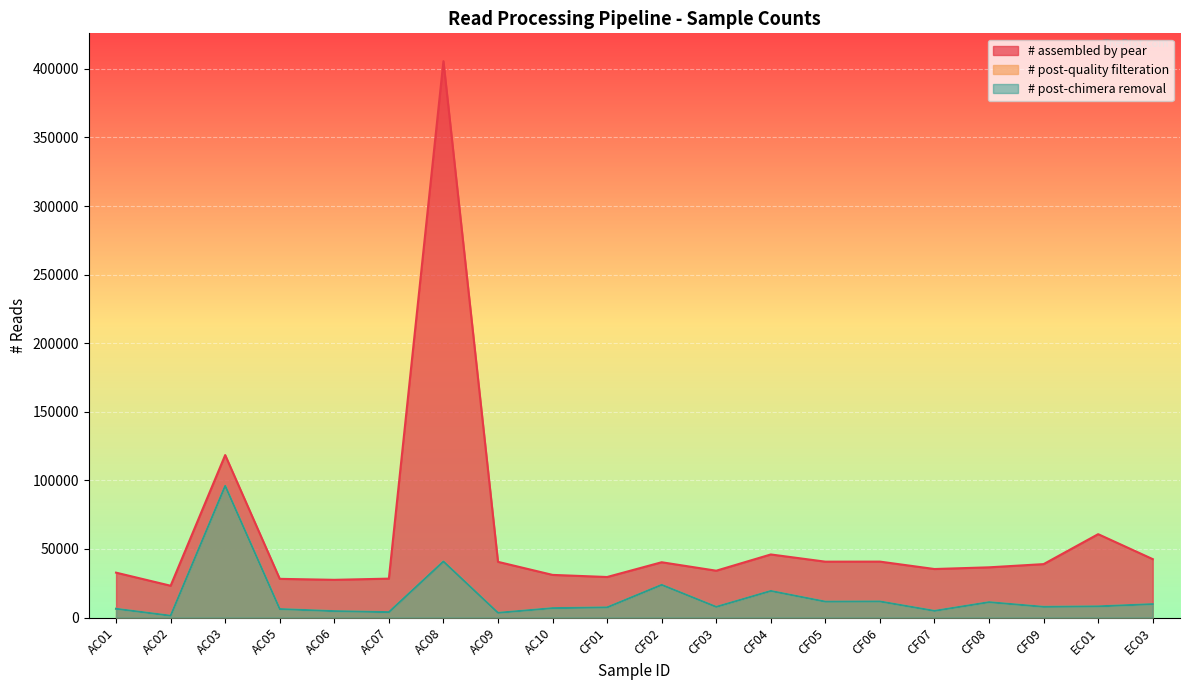

What is the difference between the post-chimera values at AC09 and EC03?

6345